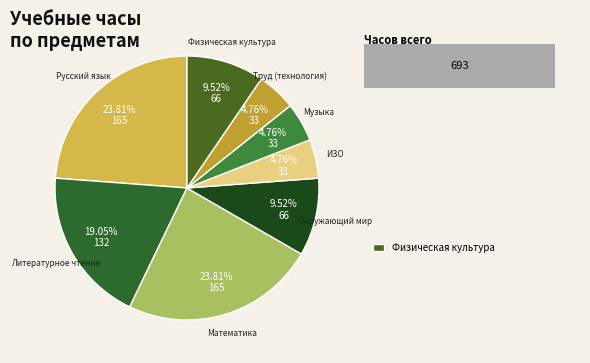

The Литературное чтение slice represents 10% of the pie. True or false?

False